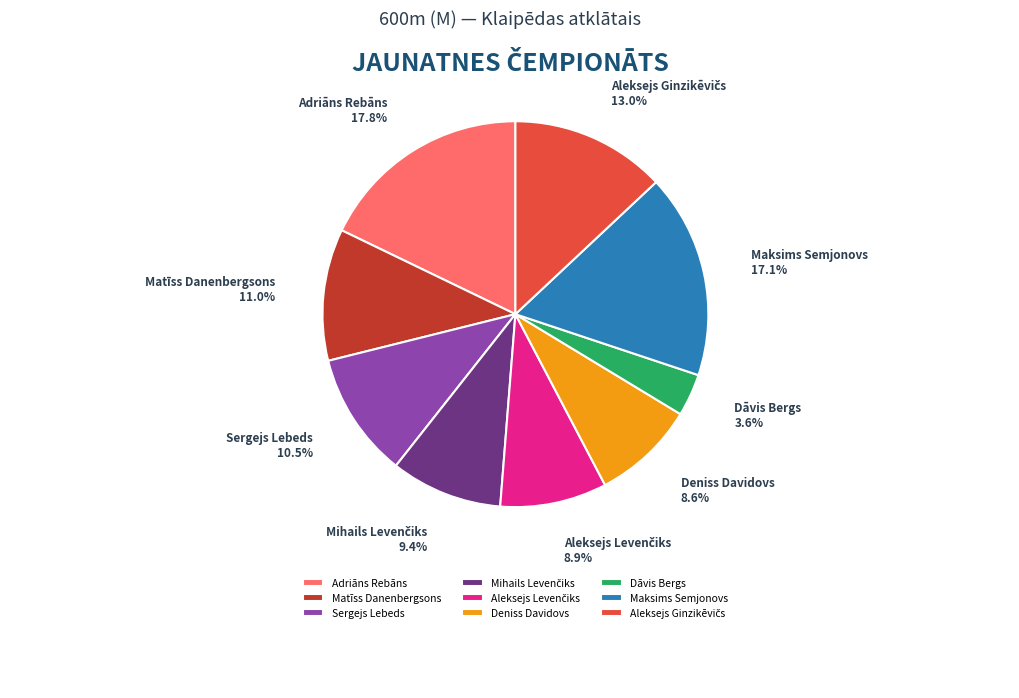

Is it true that Deniss Davidovs is 1% of the pie?

False